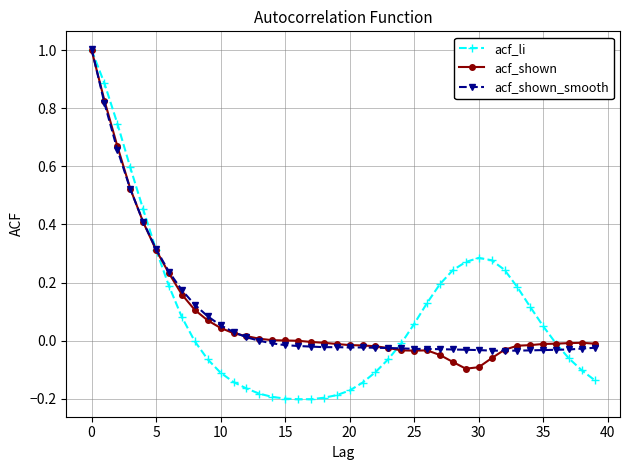

Which series has the largest range (max minus min)?

acf_li